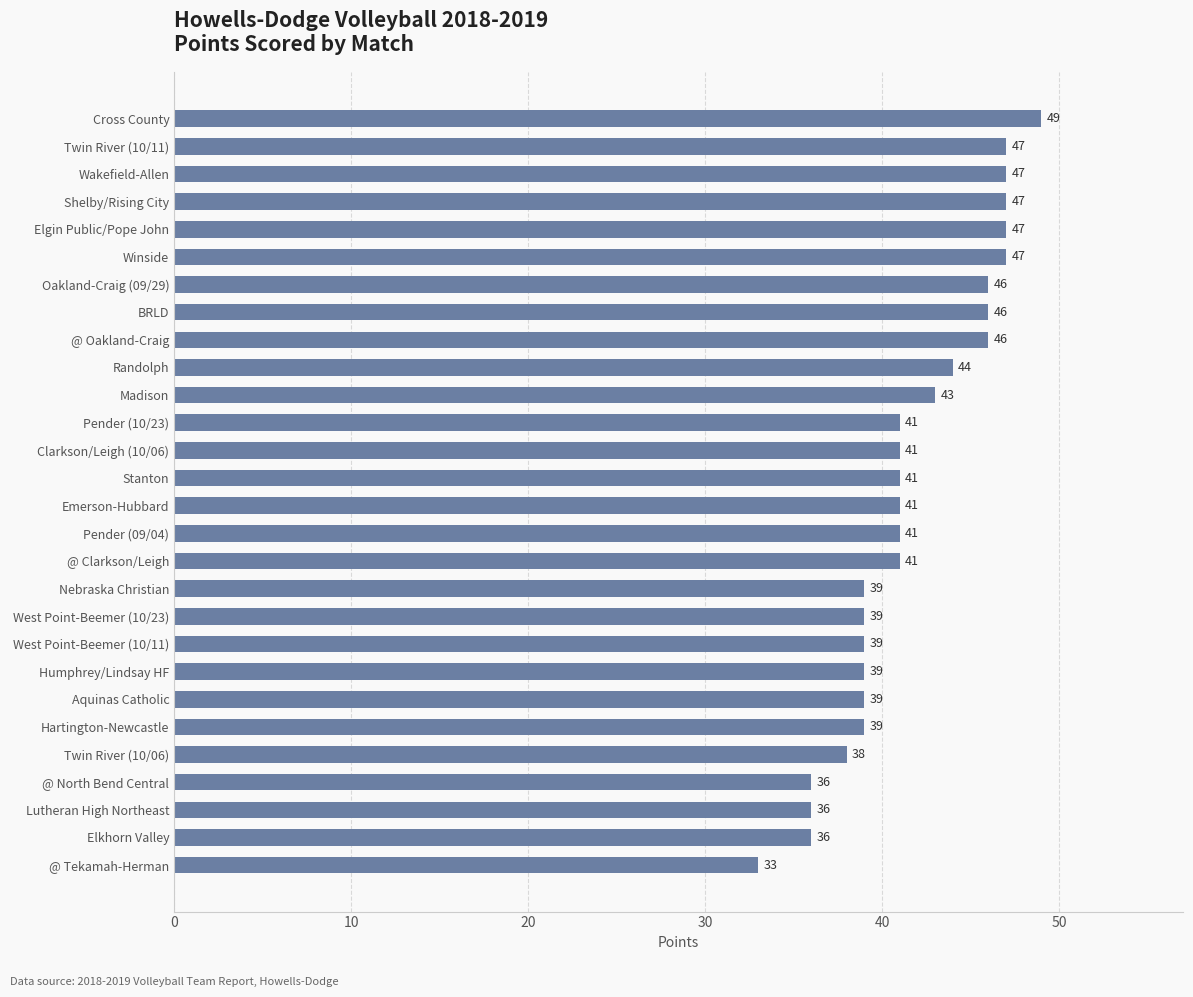

Read the value at Wakefield-Allen.

47